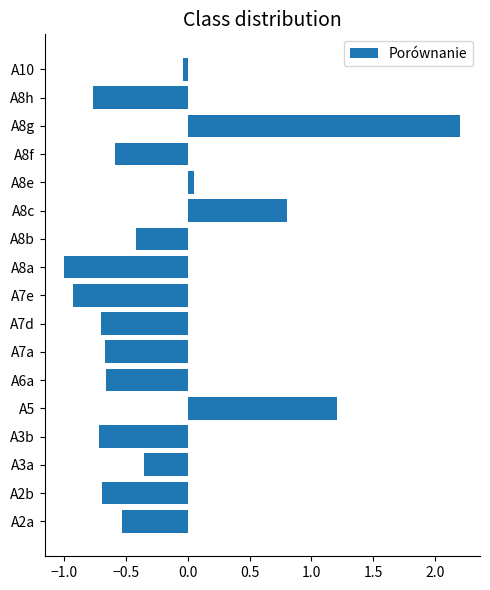

True or false: the data shows -1.2 at A7e.

False